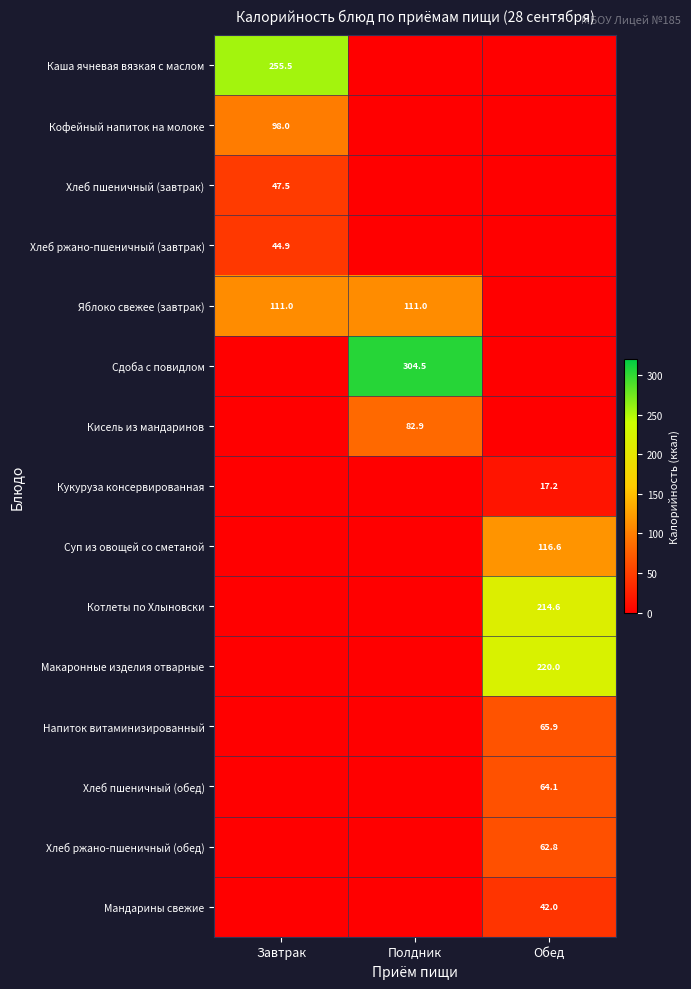

Which series changed the most between Завтрак and Полдник?

Сдоба с повидлом